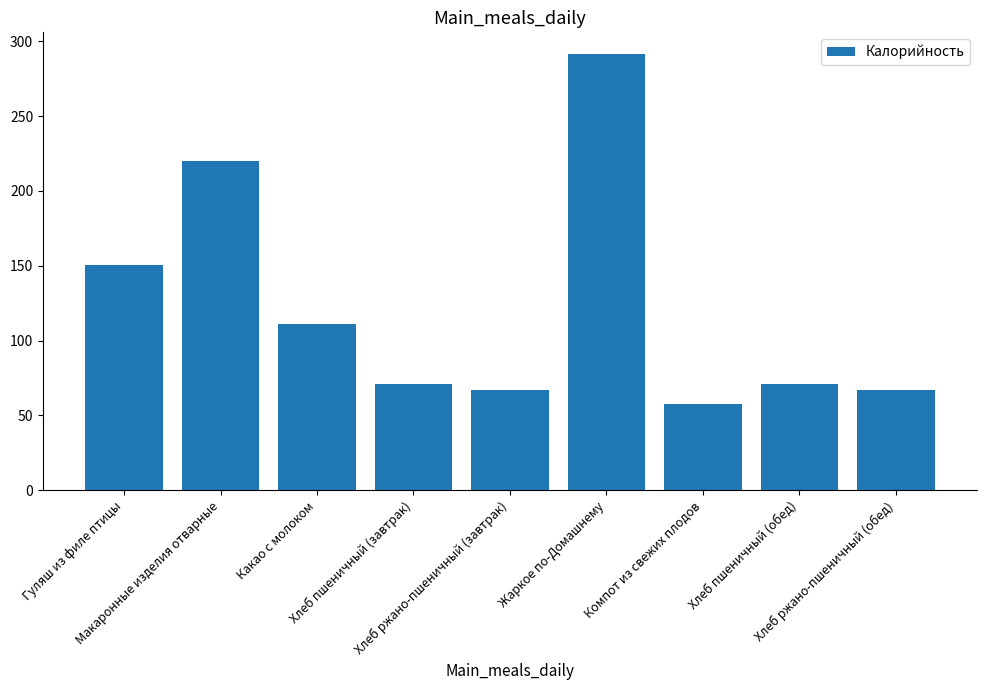

What is the value of the 3rd bar from the left?

110.8